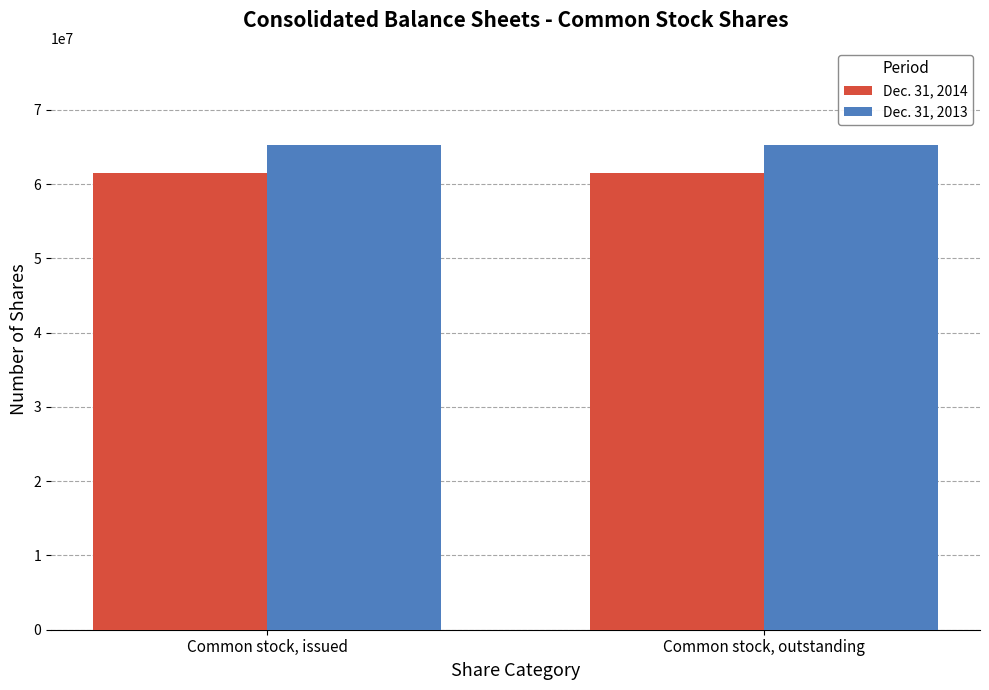

At how many categories does at least one series exceed 62801537?

2